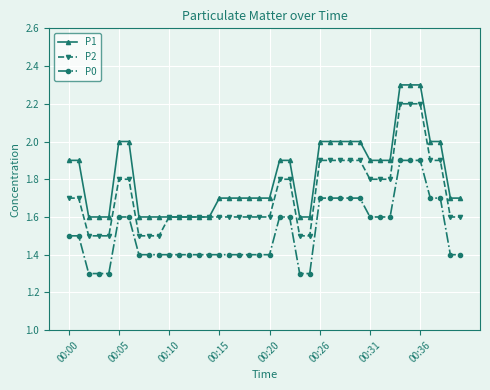

List the series in order of their overall mean, highest first.

P1, P2, P0